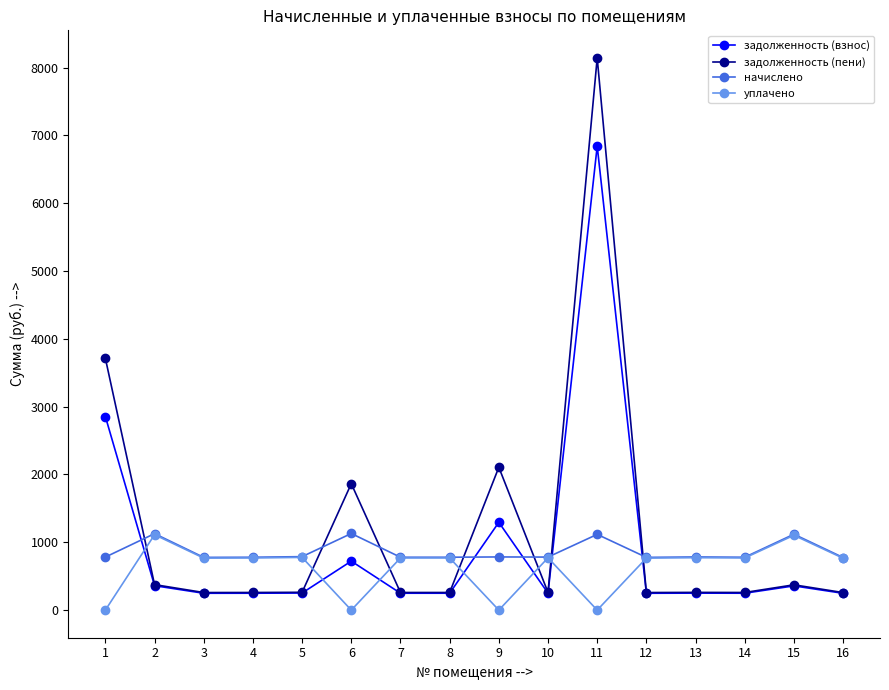

Which category has the highest value across all series?

11